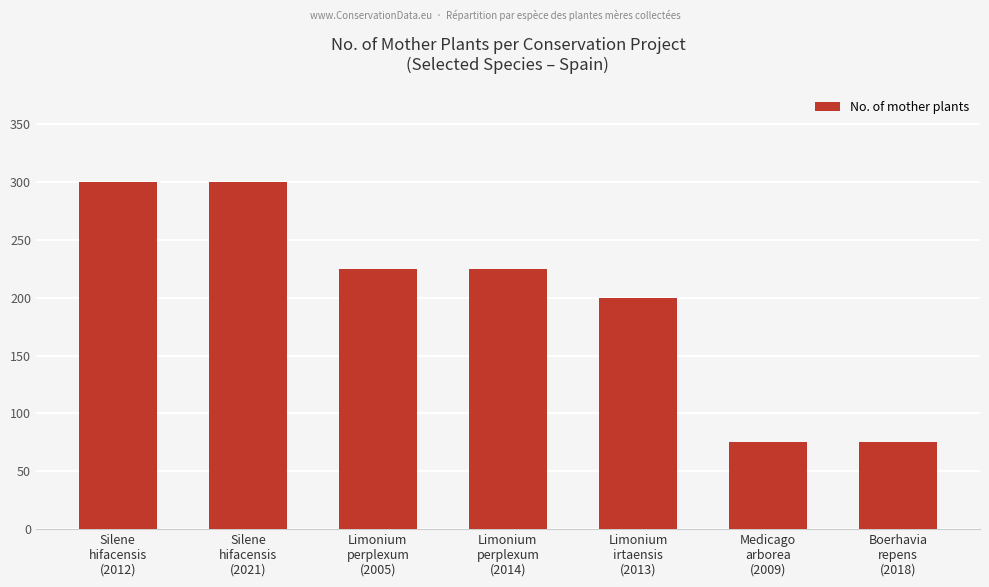

What is the value of the 6th bar from the left?

75